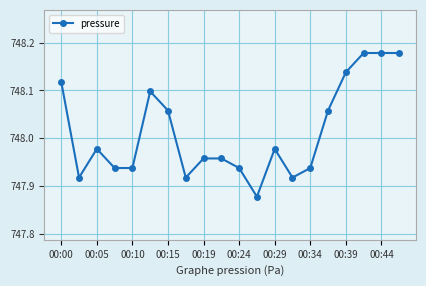

How many lines are shown in the chart?

1